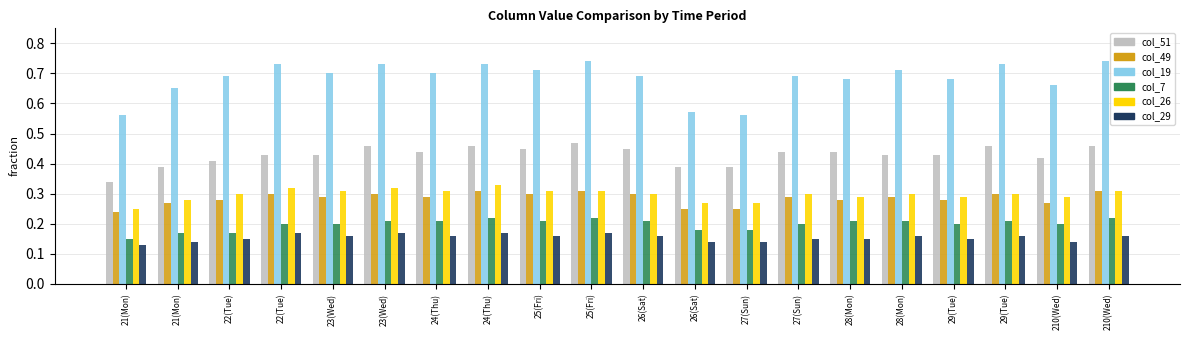

Which series has the largest range (max minus min)?

col_19